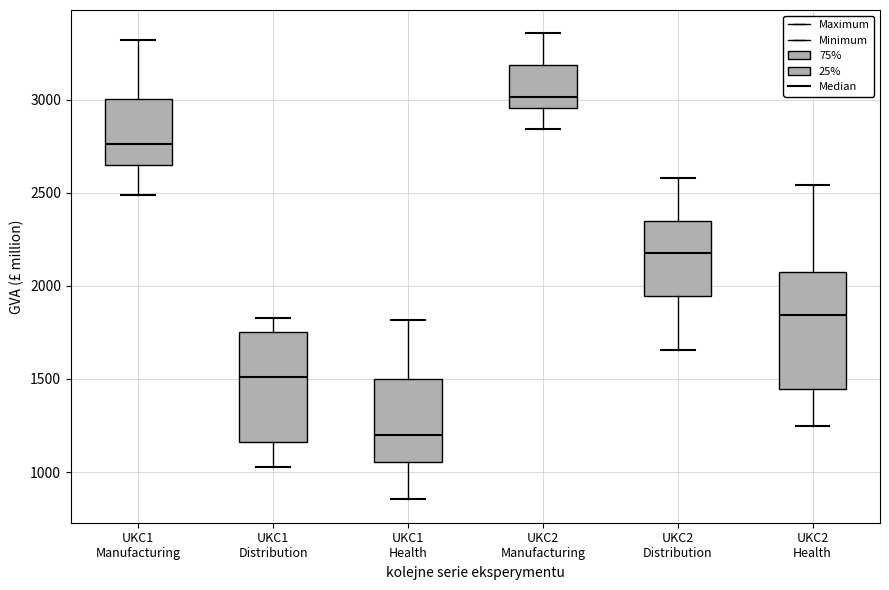

Where is the lower edge of the box for UKC2 Health on the y-axis? The values are not printed on the chart, so give them approximately, as read against the axis.

1450